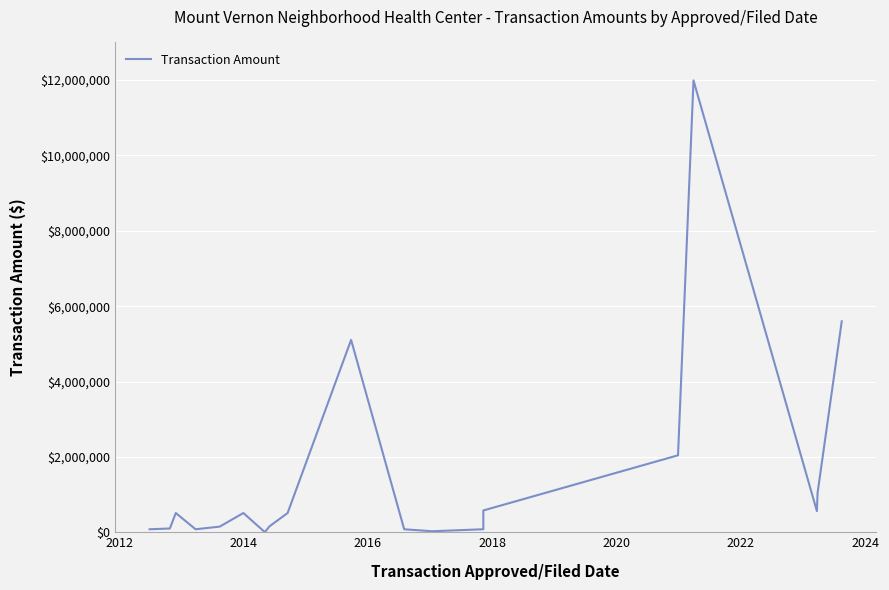

Reading left to right, what are all the values shown in this chart?

79385.0	99572.0	510527.0	79385.0	149357.0	510527.0	3600.0	158770.0	510527.0	5105805.0	79385.0	26700.6	79385.4	578210.0	2042322.0	11991300.0	561385.0	1041584.0	5598000.0